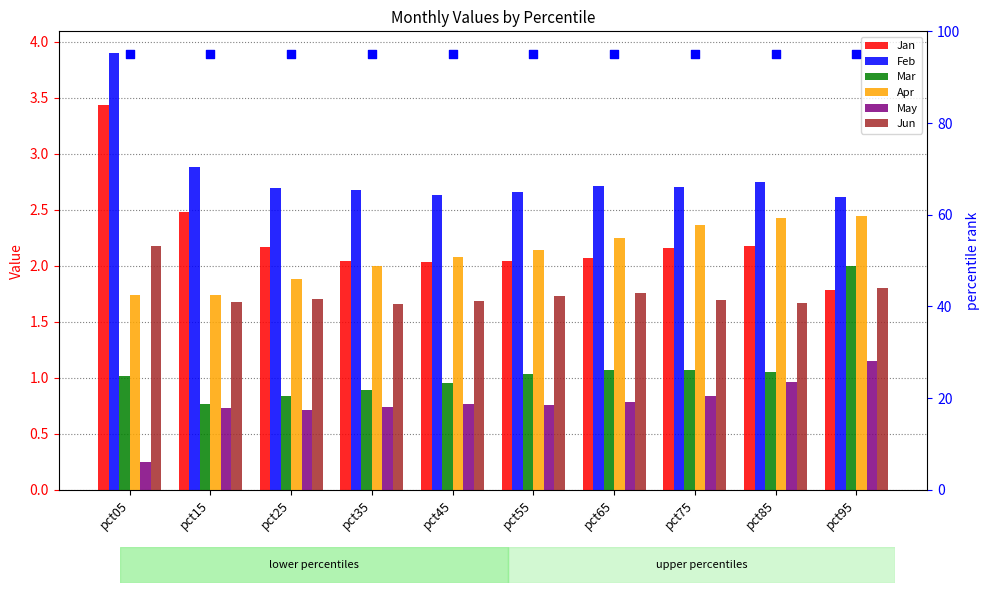

What are all the series names shown in the legend?

Jan, Feb, Mar, Apr, May, Jun